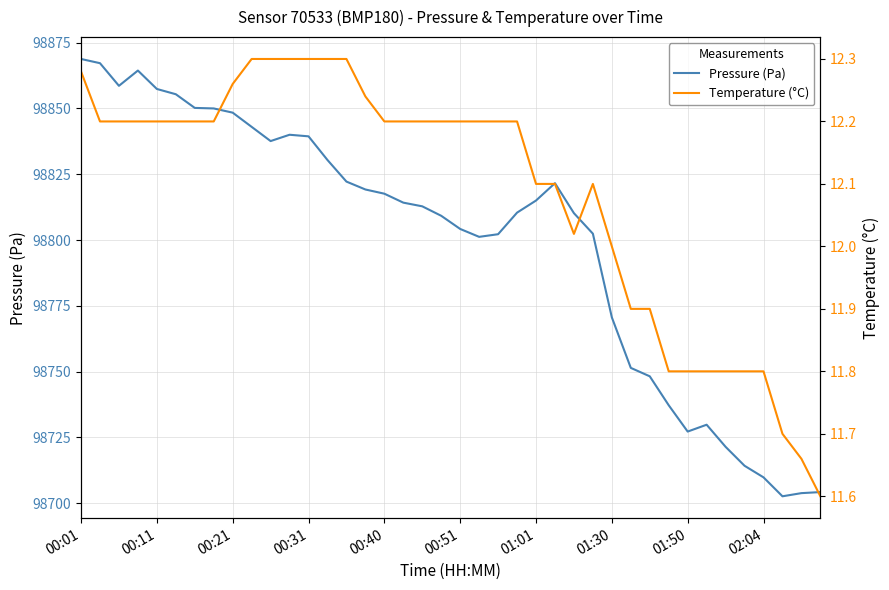

Which series has the largest total across all categories?

Pressure (Pa)